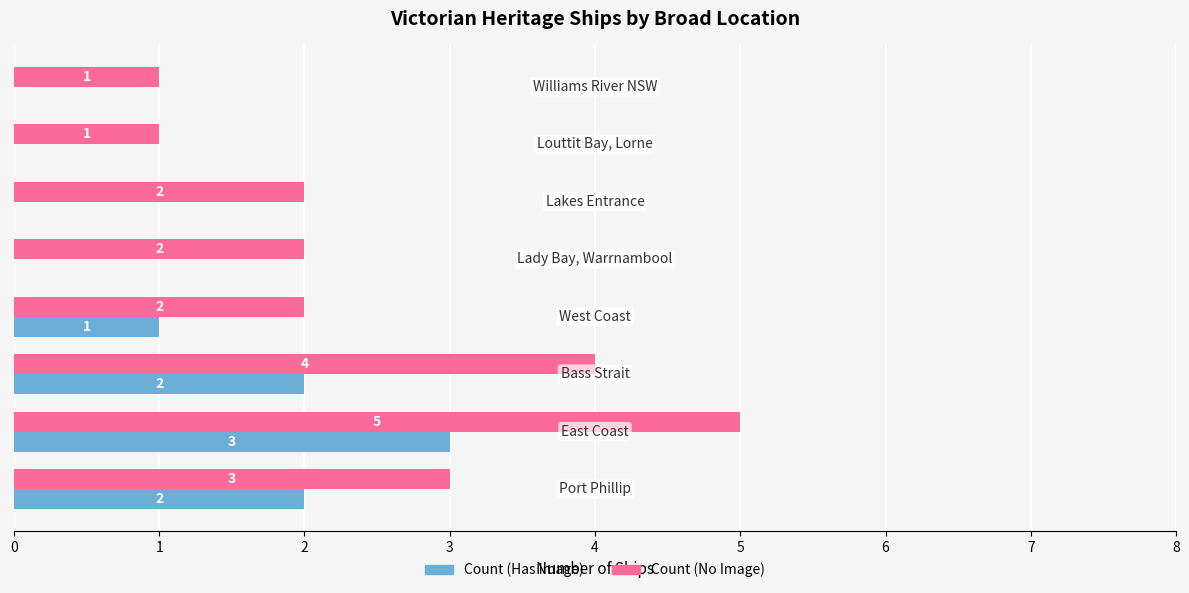

What is the maximum value for Count (No Image)?

5